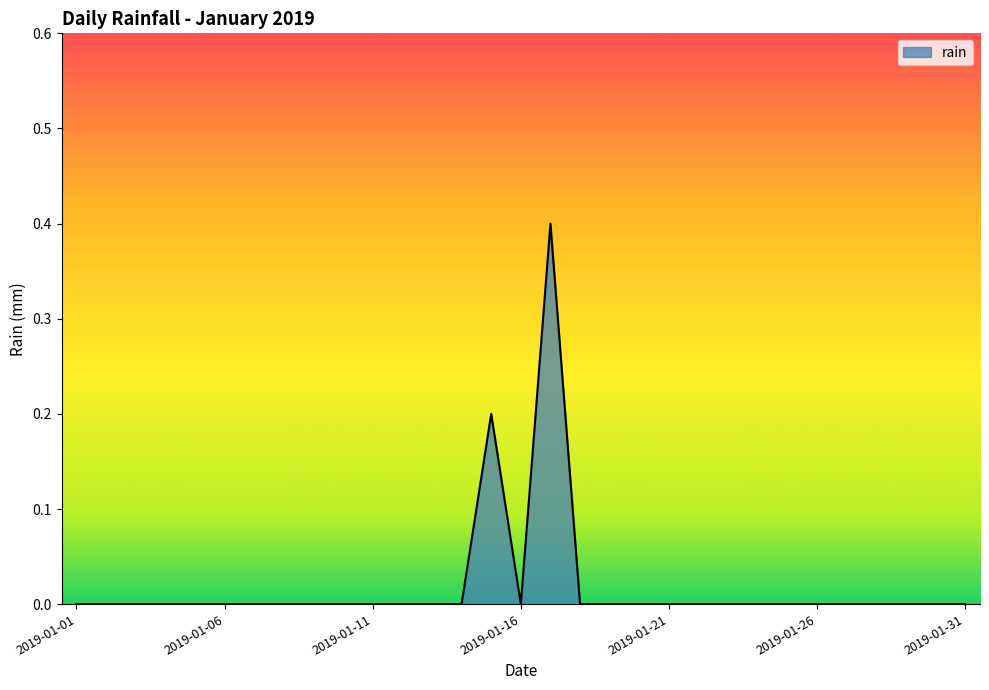

Reading left to right, transcribe all the data shown in this chart.

0.0	0.0	0.0	0.0	0.0	0.0	0.0	0.0	0.0	0.0	0.0	0.0	0.0	0.0	0.2	0.0	0.4	0.0	0.0	0.0	0.0	0.0	0.0	0.0	0.0	0.0	0.0	0.0	0.0	0.0	0.0